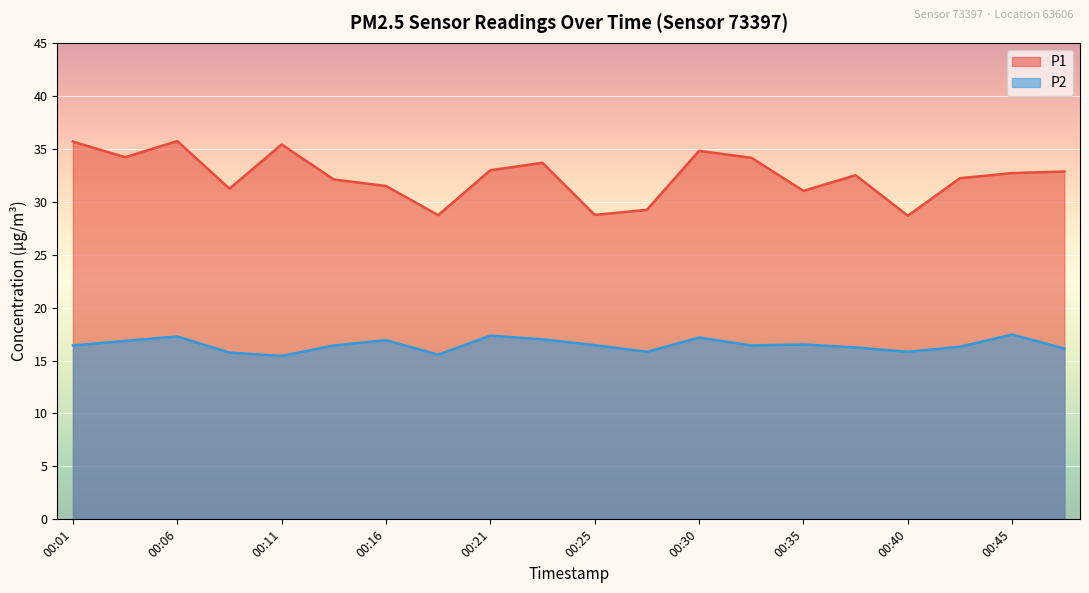

Reading left to right, transcribe all the data shown in this chart.

P1: 35.7	34.2	35.7	31.2	35.4	32.1	31.5	28.7	33.0	33.7	28.8	29.2	34.8	34.1	31.0	32.5	28.7	32.2	32.7	32.9
P2: 16.4	16.9	17.3	15.8	15.4	16.4	16.9	15.6	17.4	17.0	16.4	15.8	17.2	16.4	16.5	16.2	15.8	16.3	17.4	16.1